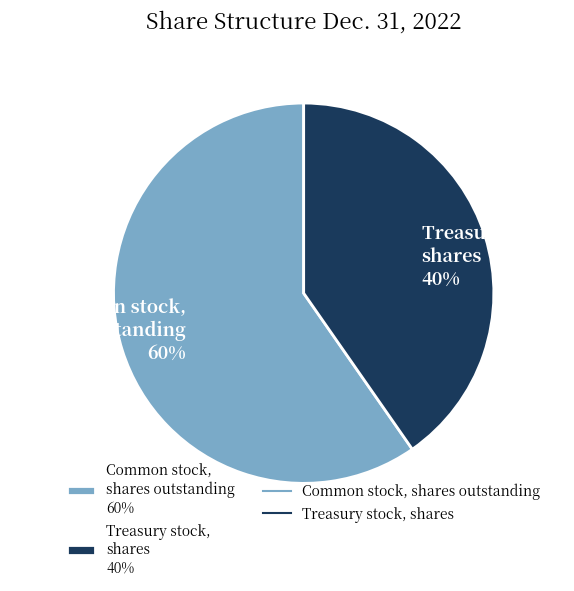

Which has a higher value, Common stock, shares outstanding 60% or Treasury stock, shares 40%?

Common stock, shares outstanding 60%